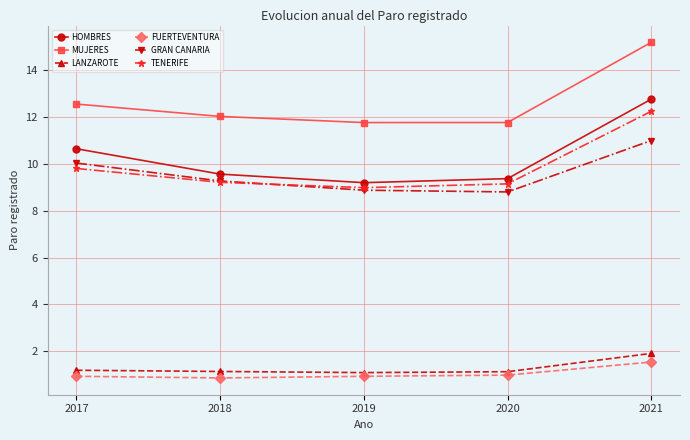

What is the difference between the maximum and minimum values in the LANZAROTE series?

0.8